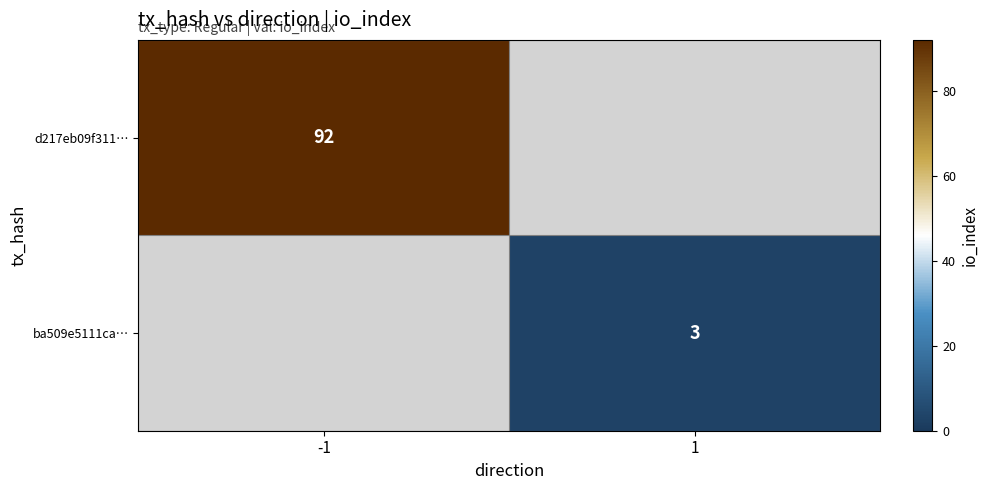

The value of ba509e5111ca… at 1 is 5. True or false?

False